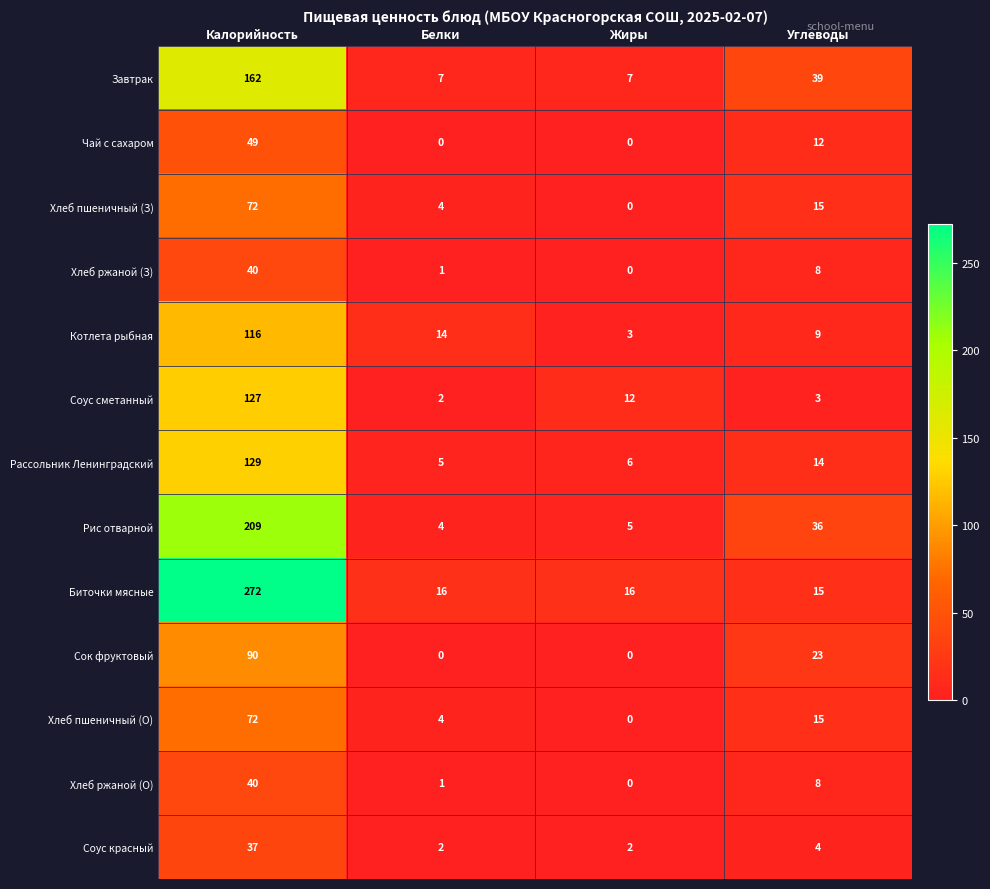

At which label does Хлеб ржаной (З) reach its peak?

Калорийность